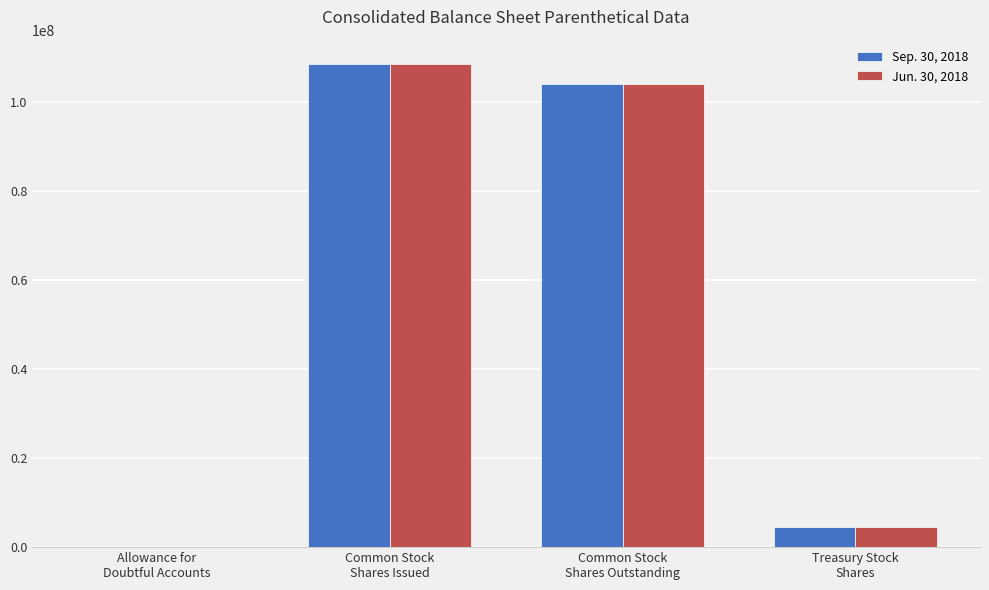

What is the maximum value shown in the chart?

108507000